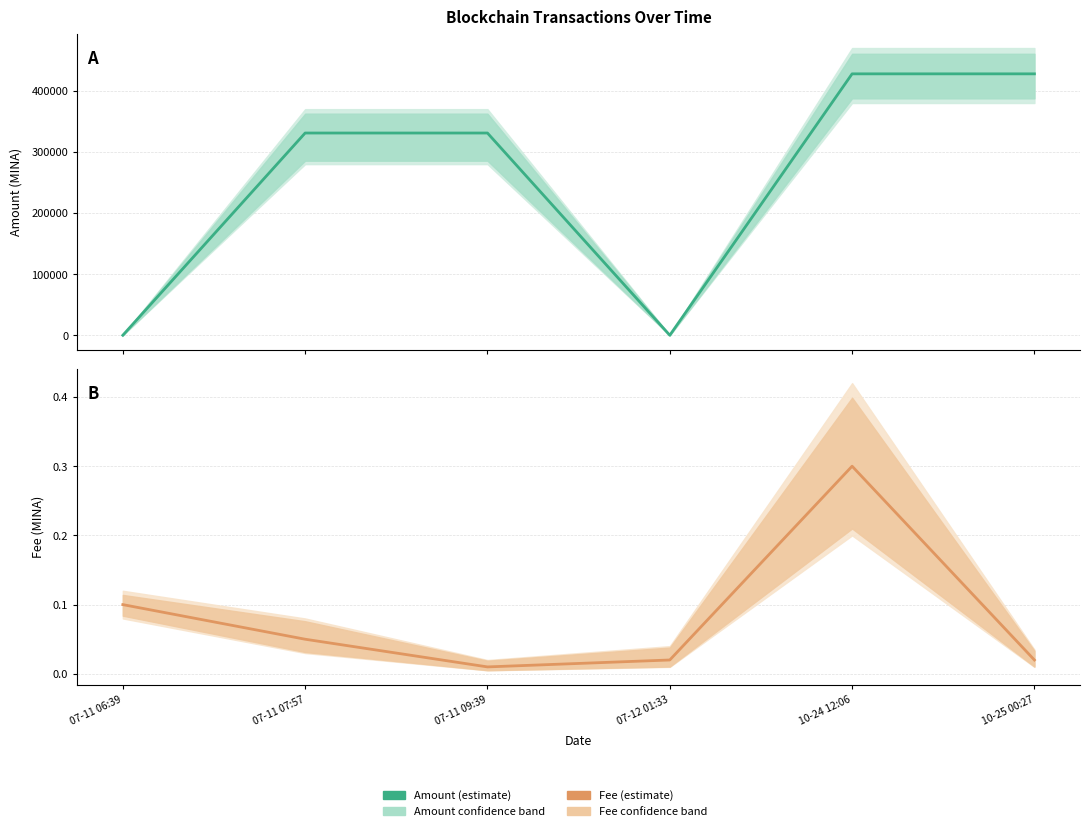

At which label does Amount reach its peak?

10-24 12:06